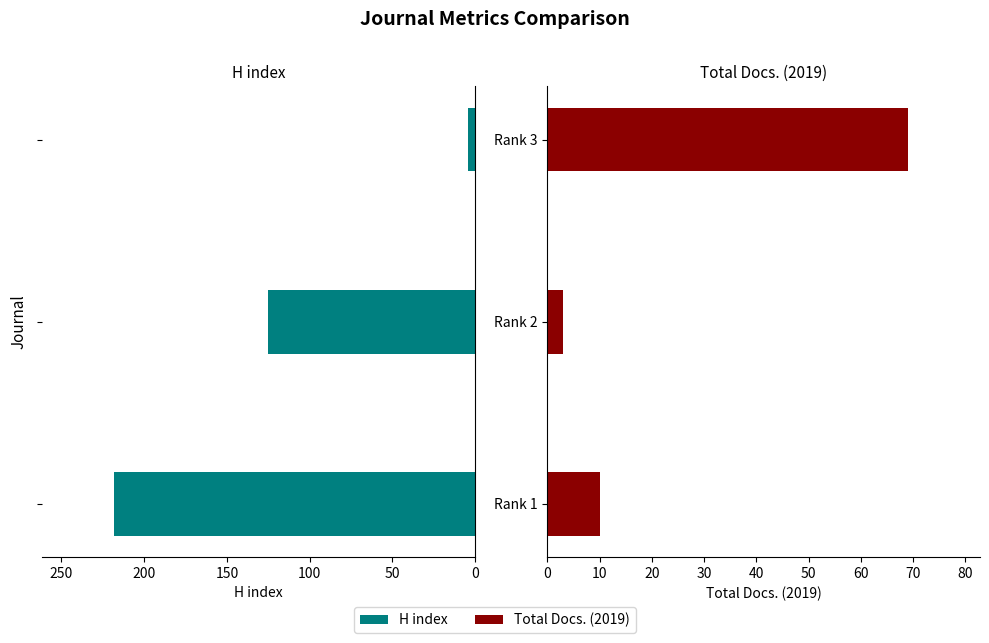

What is the greatest value displayed?

218